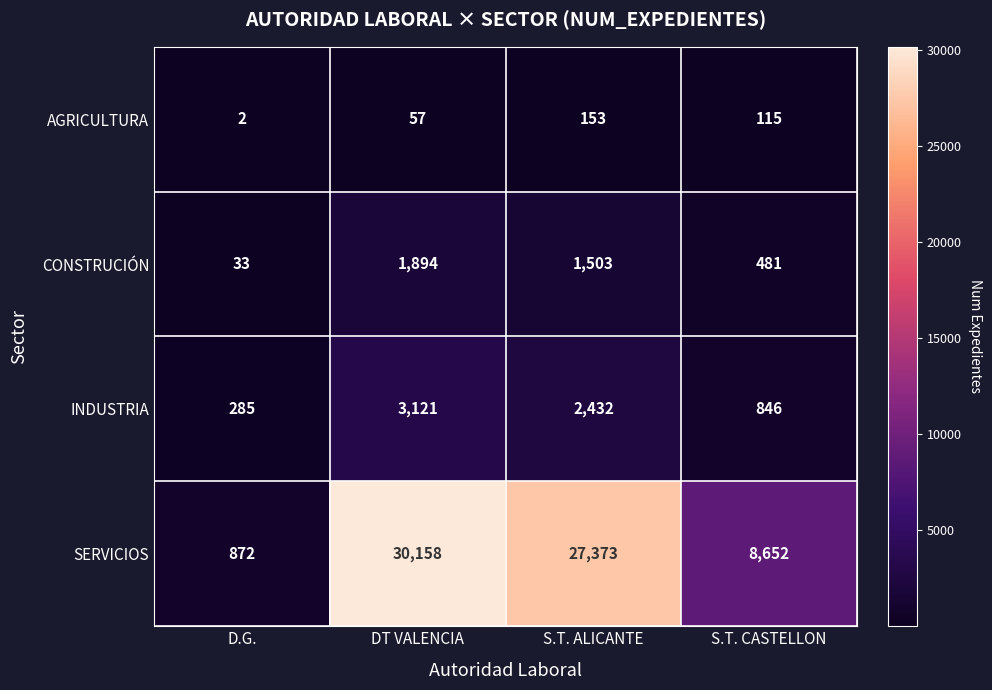

The value of CONSTRUCIÓN at DT VALENCIA is 1894. True or false?

True